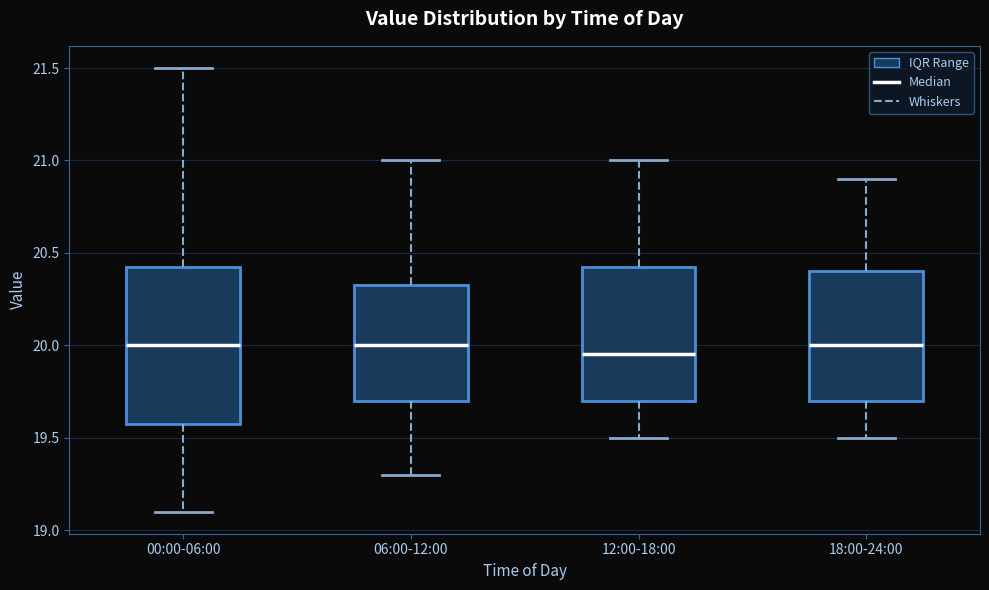

Reading left to right, transcribe this box plot: for each box, give where its median line is, the range the box spans, and where its two whiskers end, as read against the y-axis. The values are not printed on the chart, so give them approximately, as read against the axis.

00:00-06:00: median 20.00, box 19.60 to 20.45, whiskers 19.10 to 21.50
06:00-12:00: median 20.00, box 19.70 to 20.35, whiskers 19.30 to 21.00
12:00-18:00: median 19.95, box 19.70 to 20.45, whiskers 19.50 to 21.00
18:00-24:00: median 20.00, box 19.70 to 20.40, whiskers 19.50 to 20.90